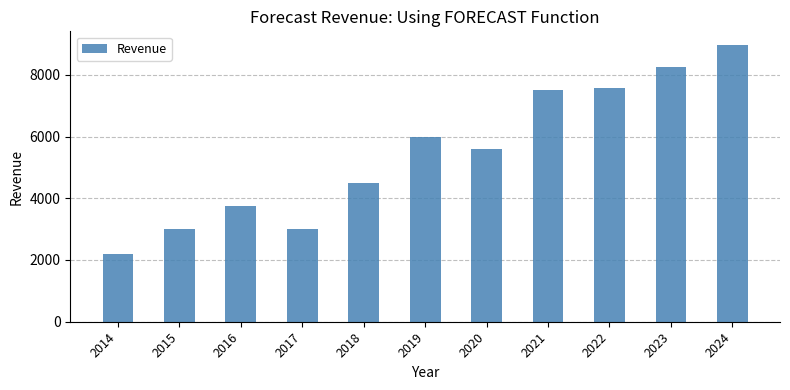

How many bars are there in total?

11